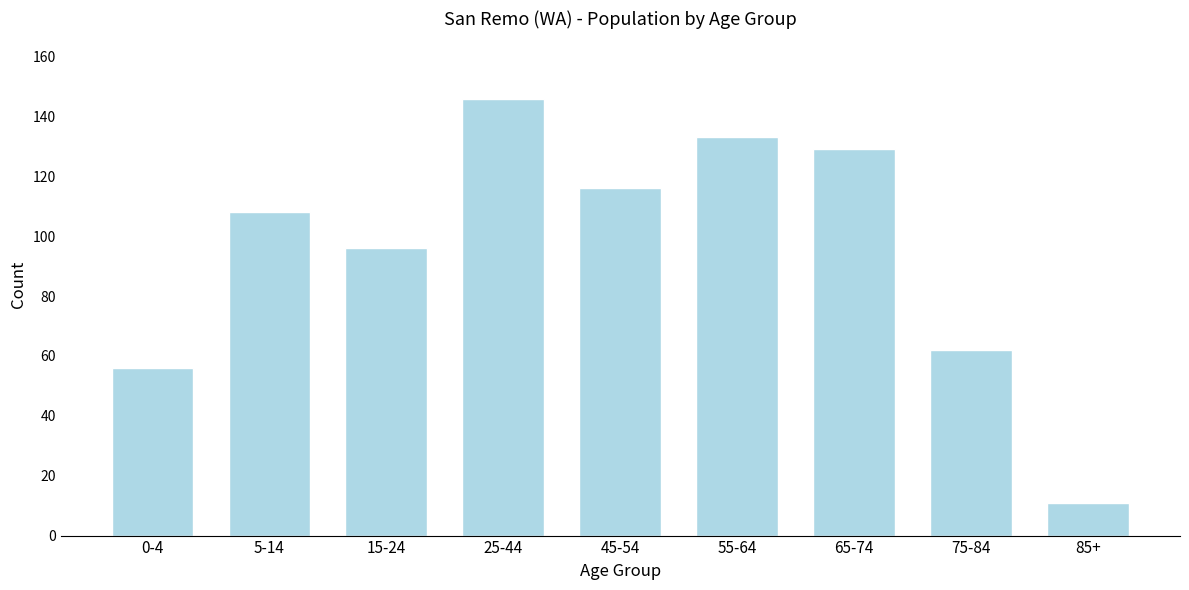

Reading left to right, transcribe all the data shown in this chart.

56	108	96	146	116	133	129	62	11